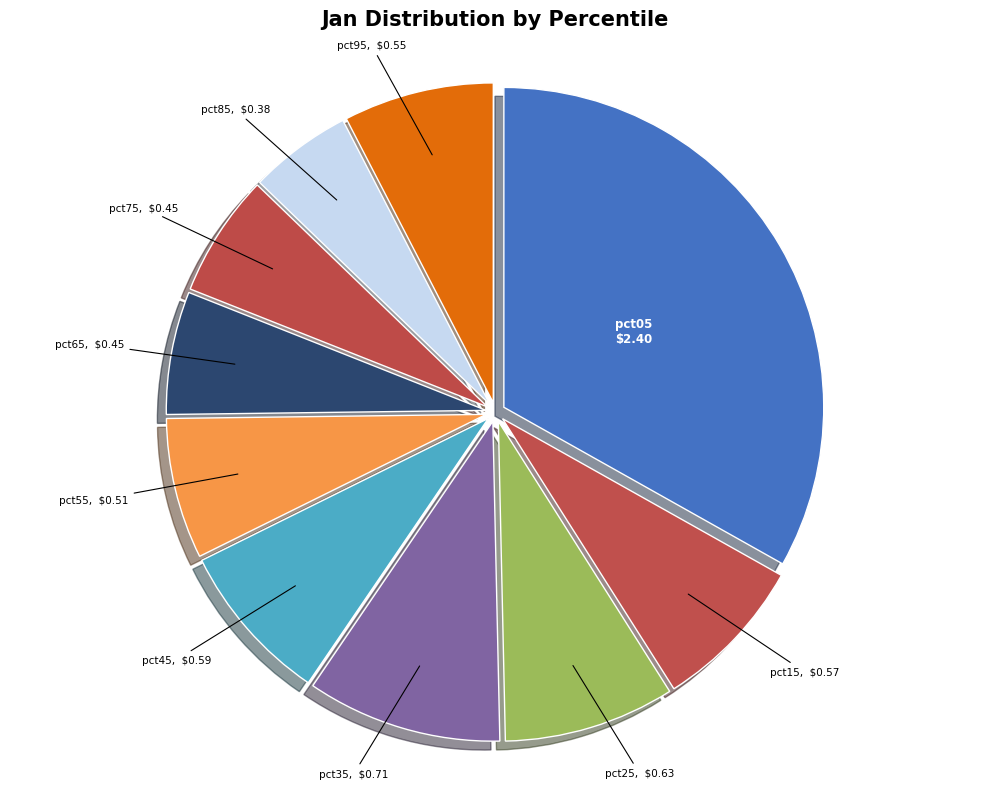

Which slice is the largest?

pct05